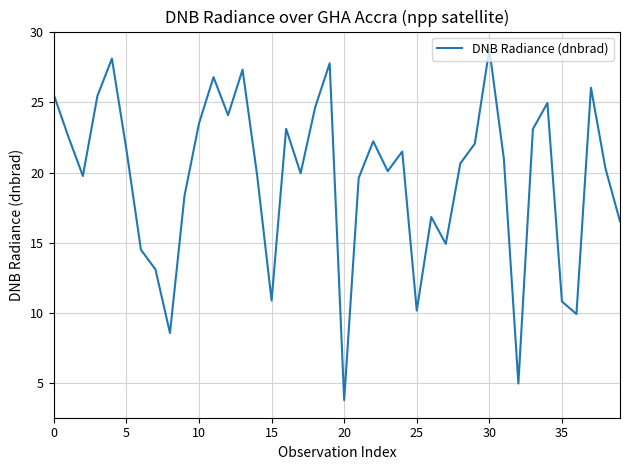

What is the difference between the maximum and minimum values?

25.0